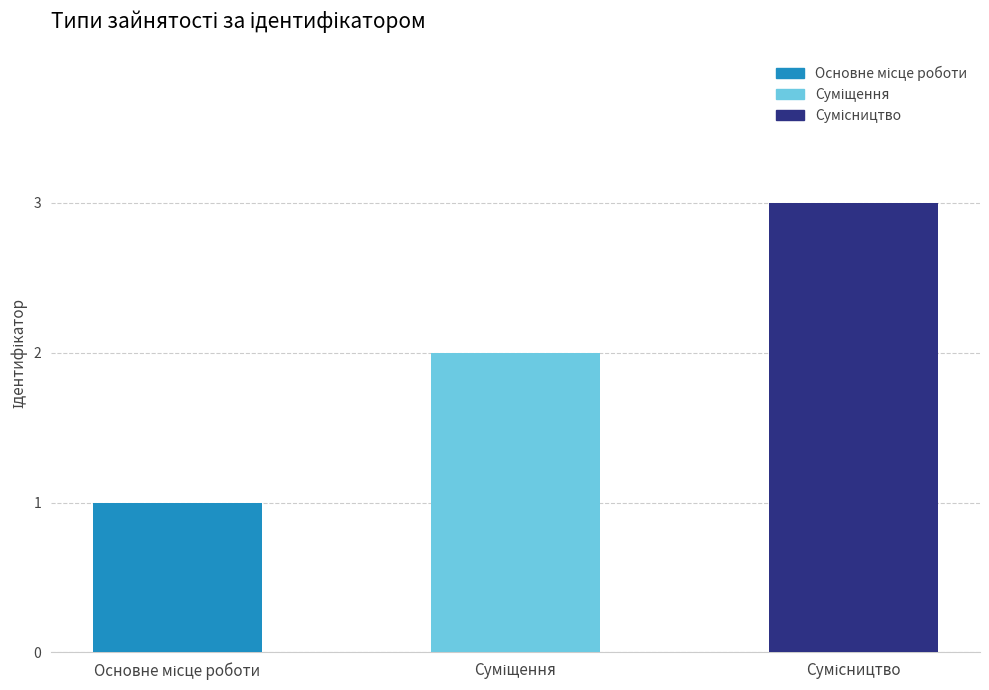

What is the greatest value displayed?

3